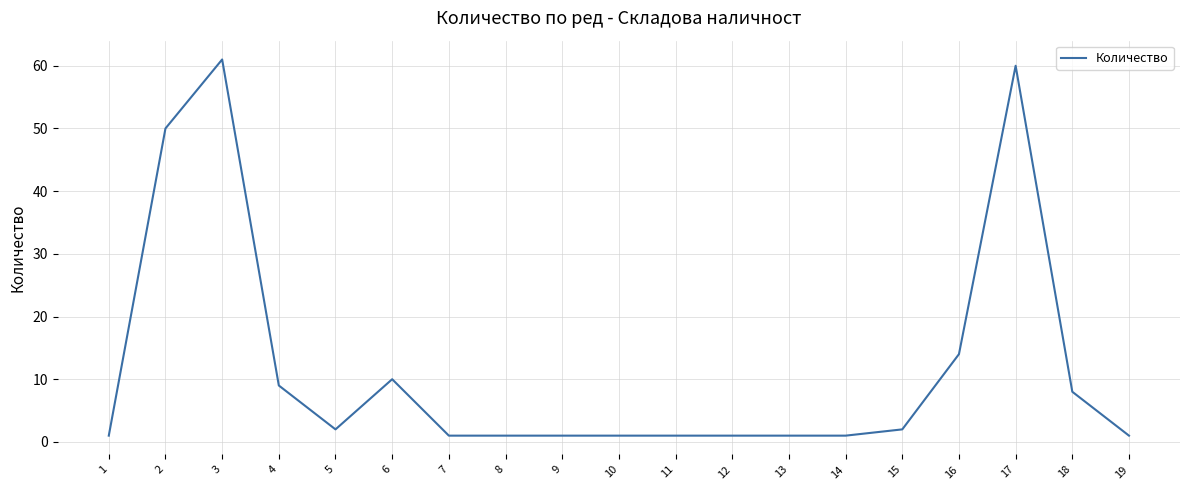

True or false: the data has more than 1 interior local peaks.

True